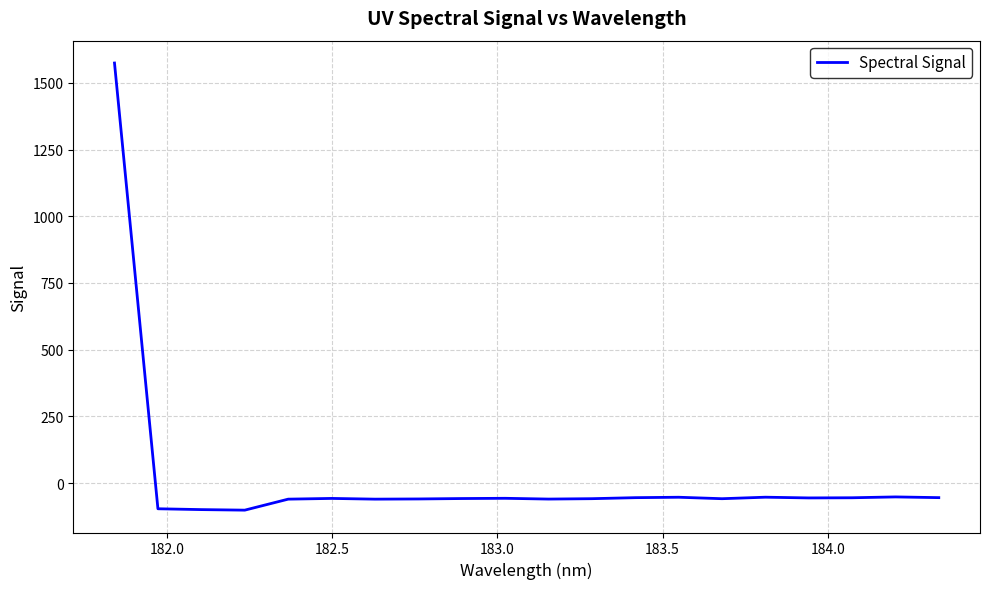

What is the maximum value shown in the chart?

1574.2